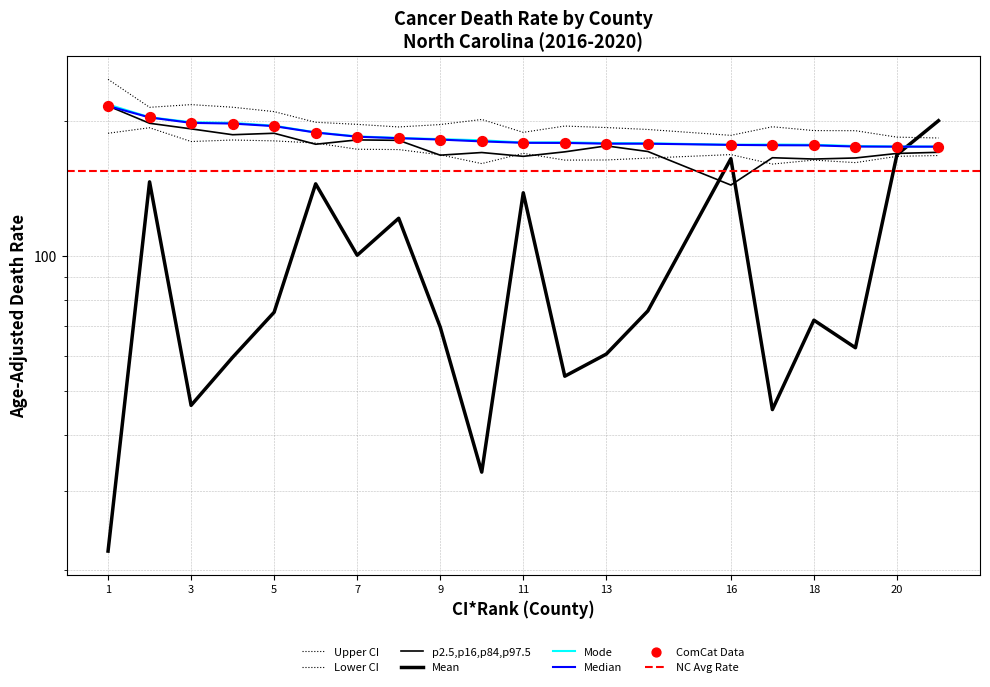

At how many categories does at least one series exceed 215?

2